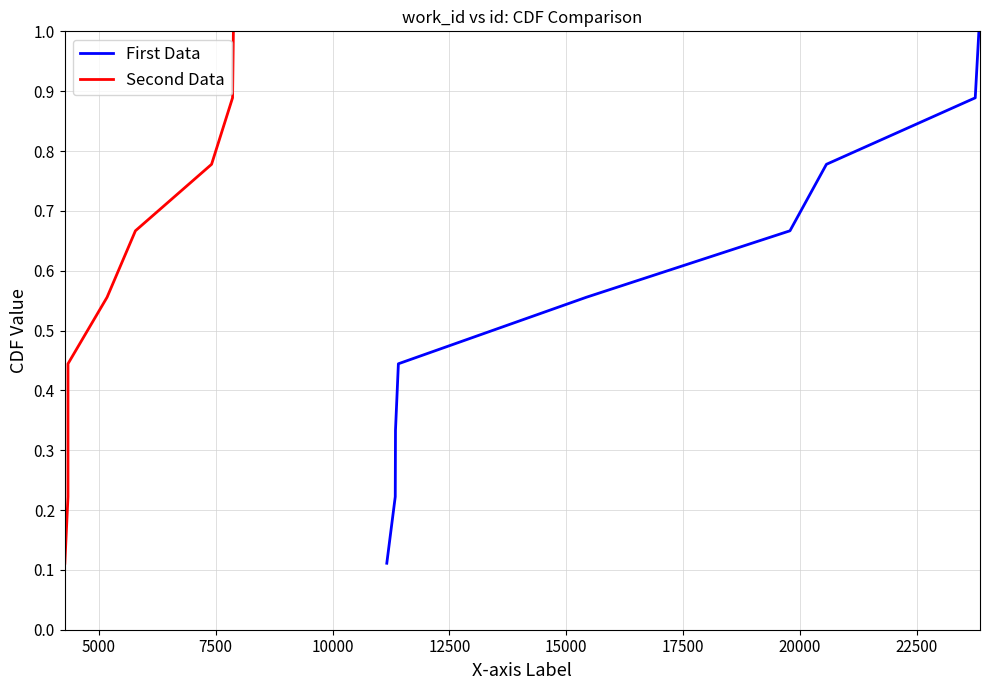

What is the maximum value for First Data?

1.0